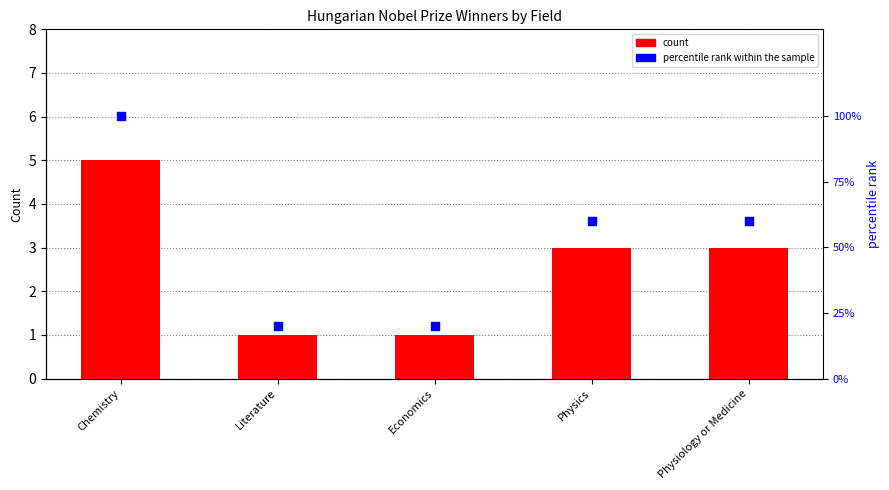

What is the total value across all series at Chemistry?

105